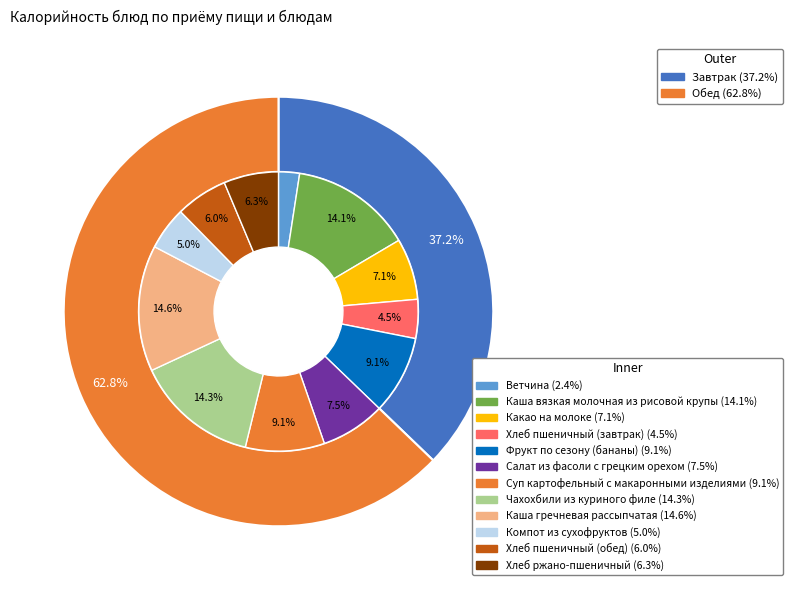

How many segments does this pie chart have?

12